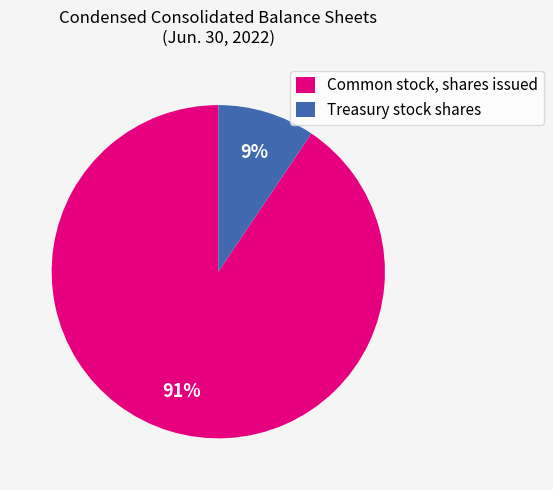

Rank the categories by value from highest to lowest.

Common stock, shares issued, Treasury stock shares